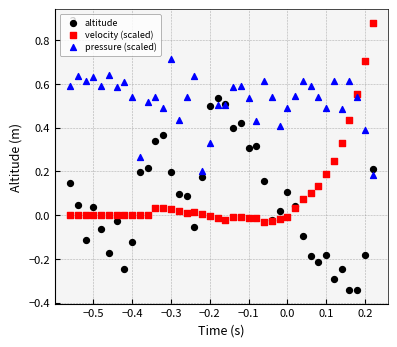

Which series contains the lowest Y value?

altitude